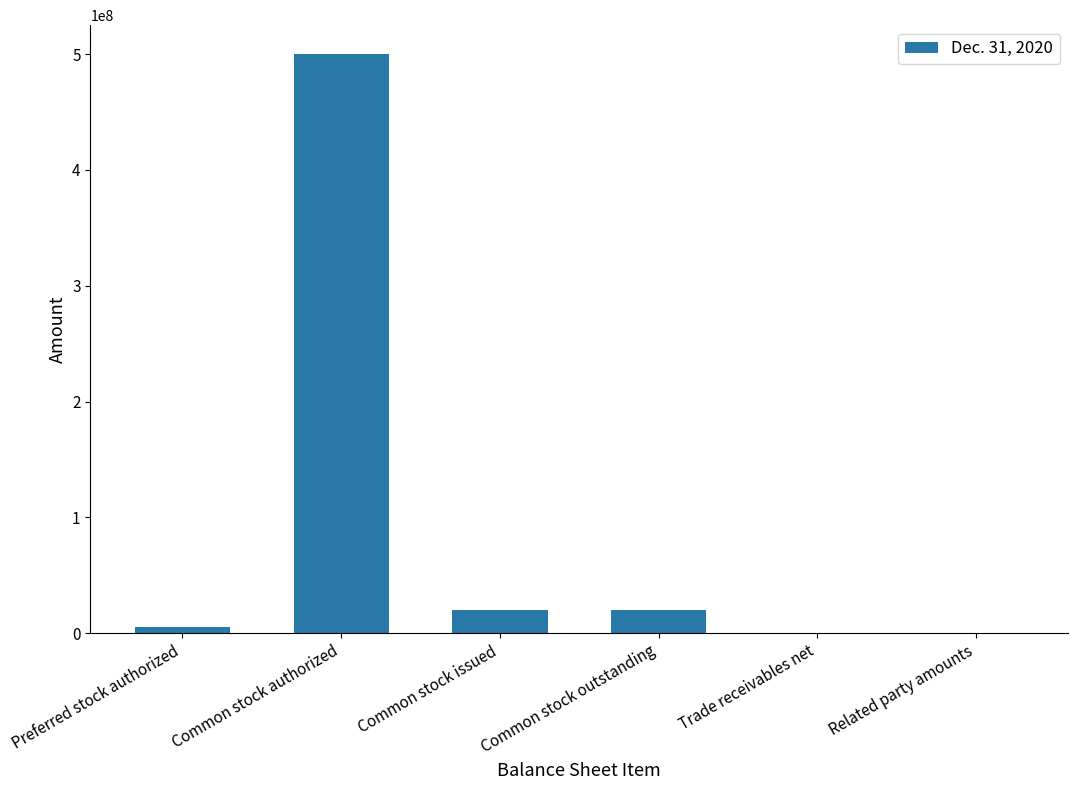

Which category has the highest value across all series?

Common stock authorized